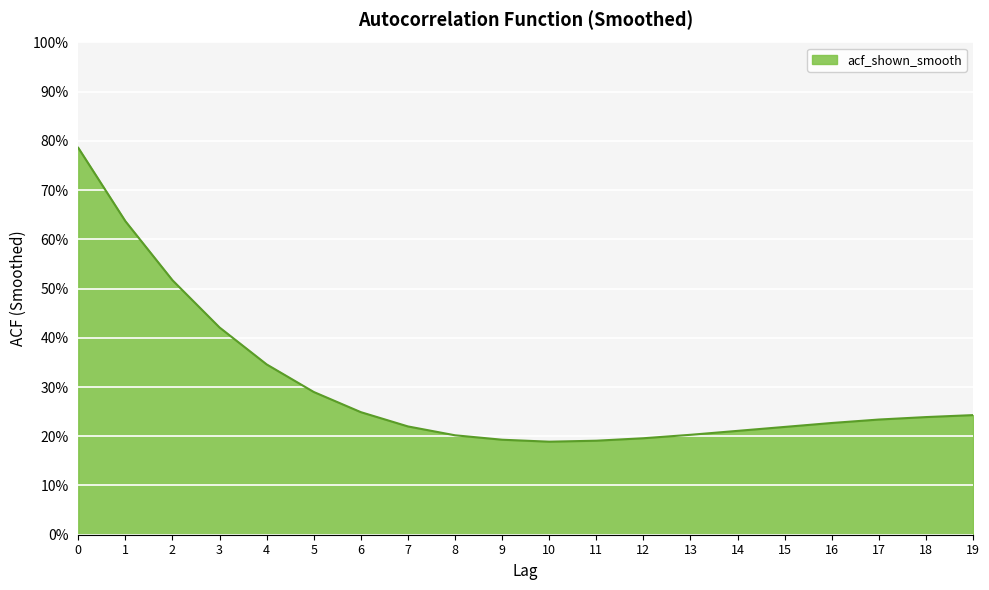

Between 7 and 14, which is larger?

7